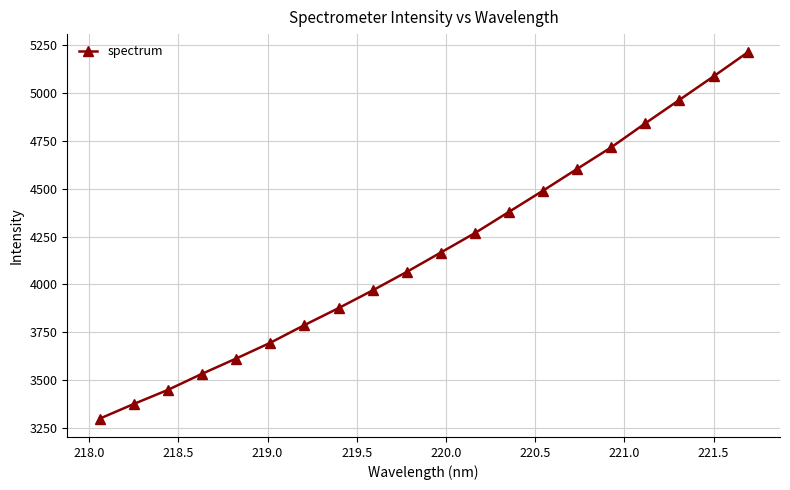

Reading left to right, extract all data points from this chart.

3297.8	3374.6	3448.3	3532.5	3612.3	3694.7	3787.1	3875.8	3968.6	4065.3	4166.8	4268.5	4379.6	4490.7	4604.4	4717.2	4842.8	4965.4	5088.1	5213.4